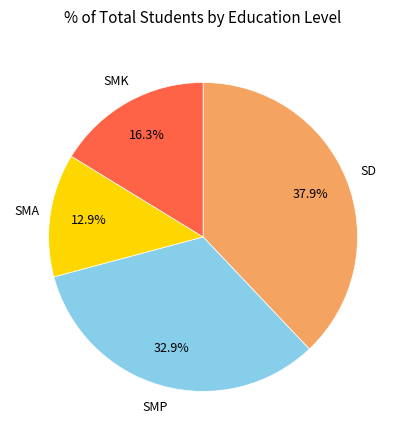

Is there a majority slice in this chart?

No